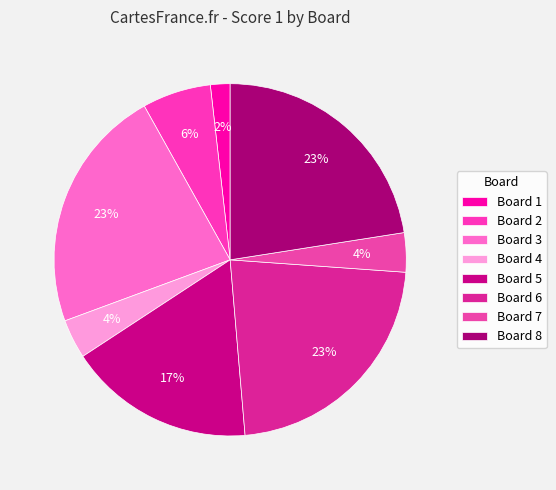

Which category has the smallest portion of the pie?

Board 1